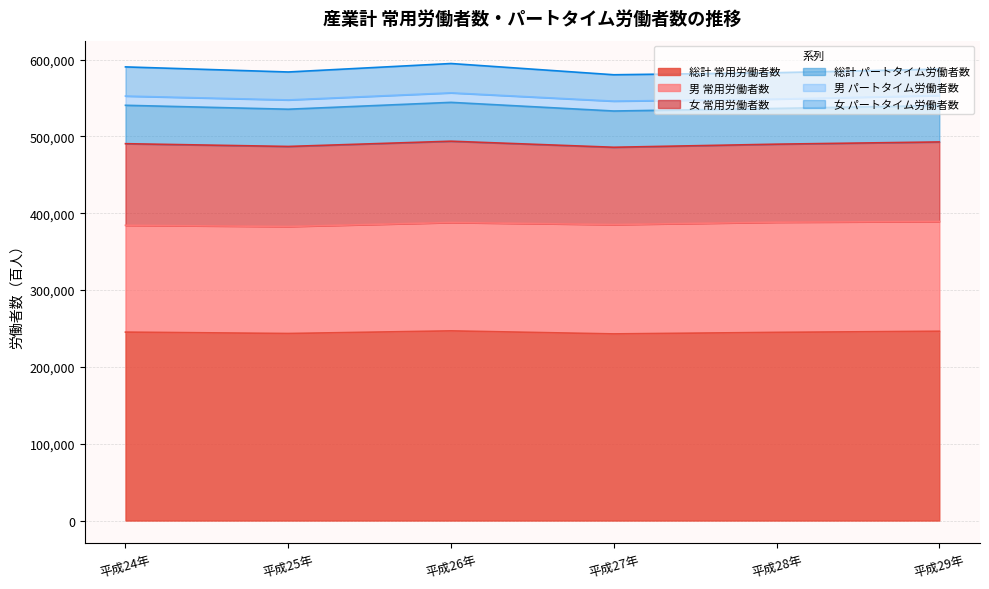

Which category has the highest value in the 総計 パートタイム労働者数 series?

平成26年